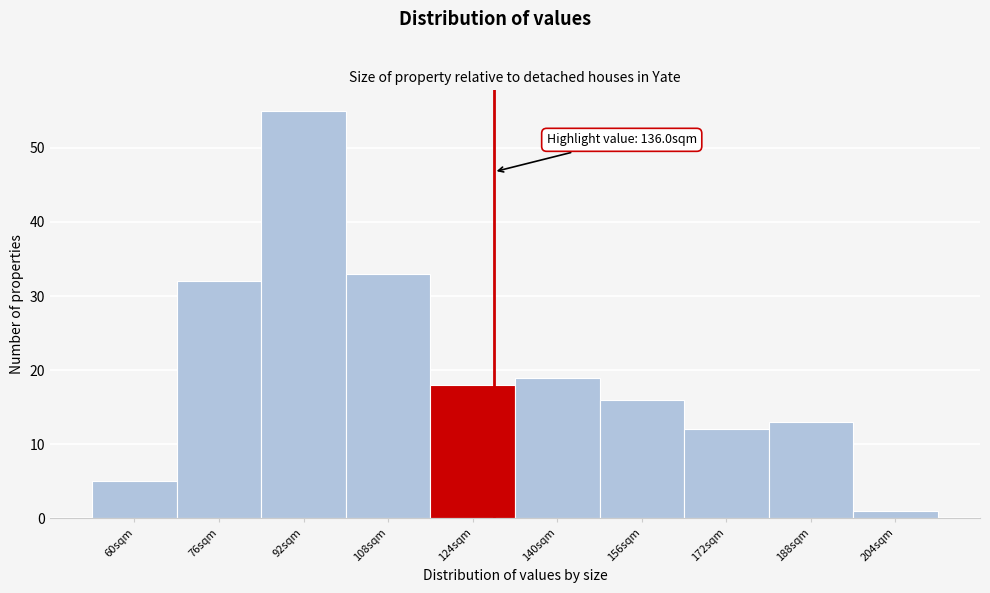

Reading right to left, list all the values displayed in this chart.

204sqm=1	188sqm=13	172sqm=12	156sqm=16	140sqm=19	124sqm=18	108sqm=33	92sqm=55	76sqm=32	60sqm=5